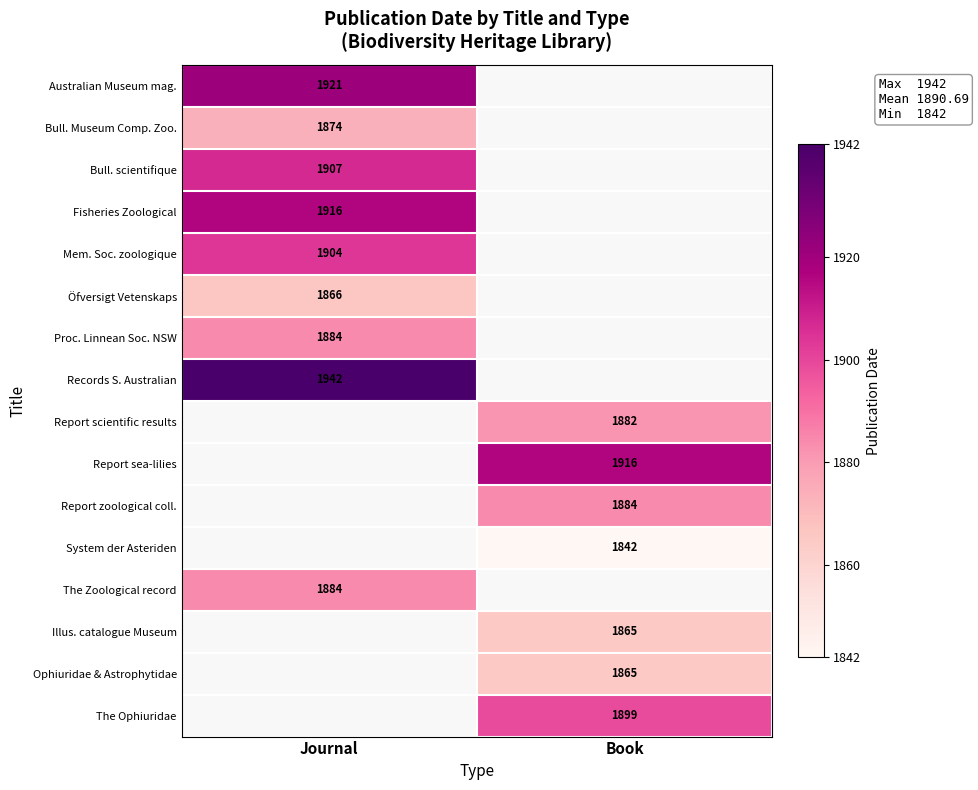

Is the value of Report sea-lilies at Book greater than the value of Records S. Australian at Journal?

No